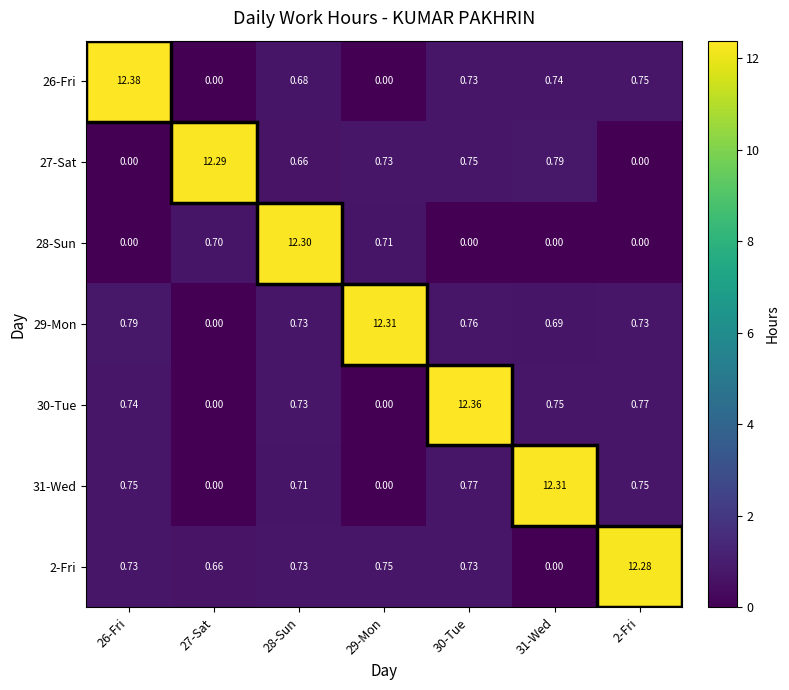

At how many categories does at least one series exceed 11?

7